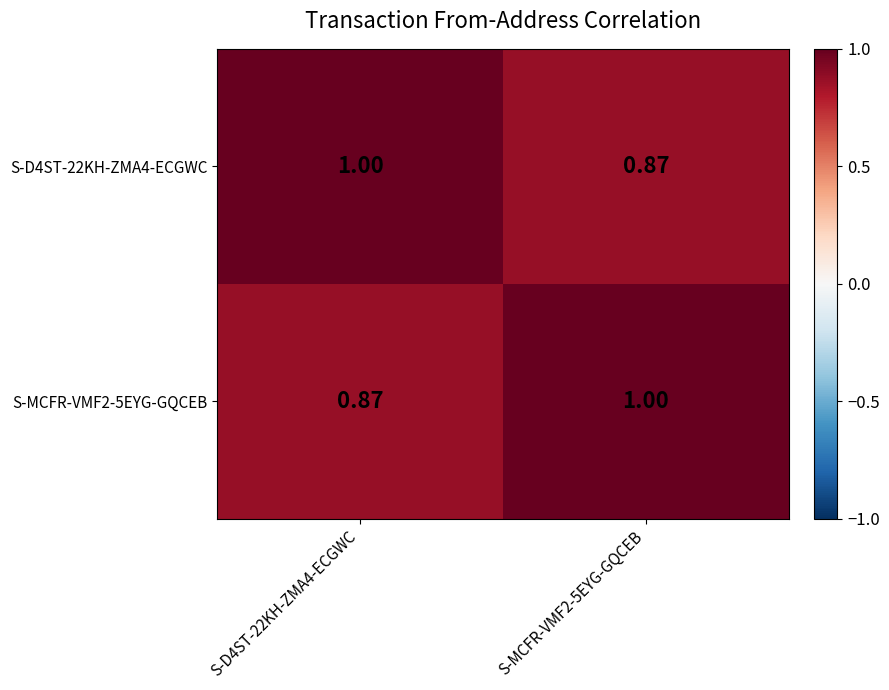

Is the value of S-MCFR-VMF2-5EYG-GQCEB at S-MCFR-VMF2-5EYG-GQCEB greater than the value of S-D4ST-22KH-ZMA4-ECGWC at S-MCFR-VMF2-5EYG-GQCEB?

Yes